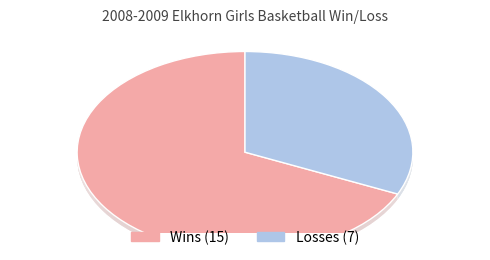

How many segments does this pie chart have?

2